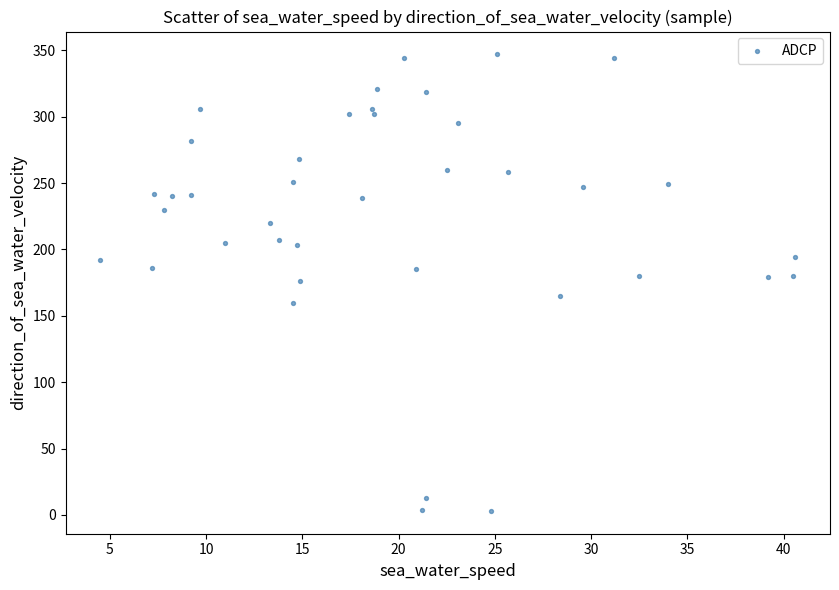

What is the range of Y values (max minus min)?

344